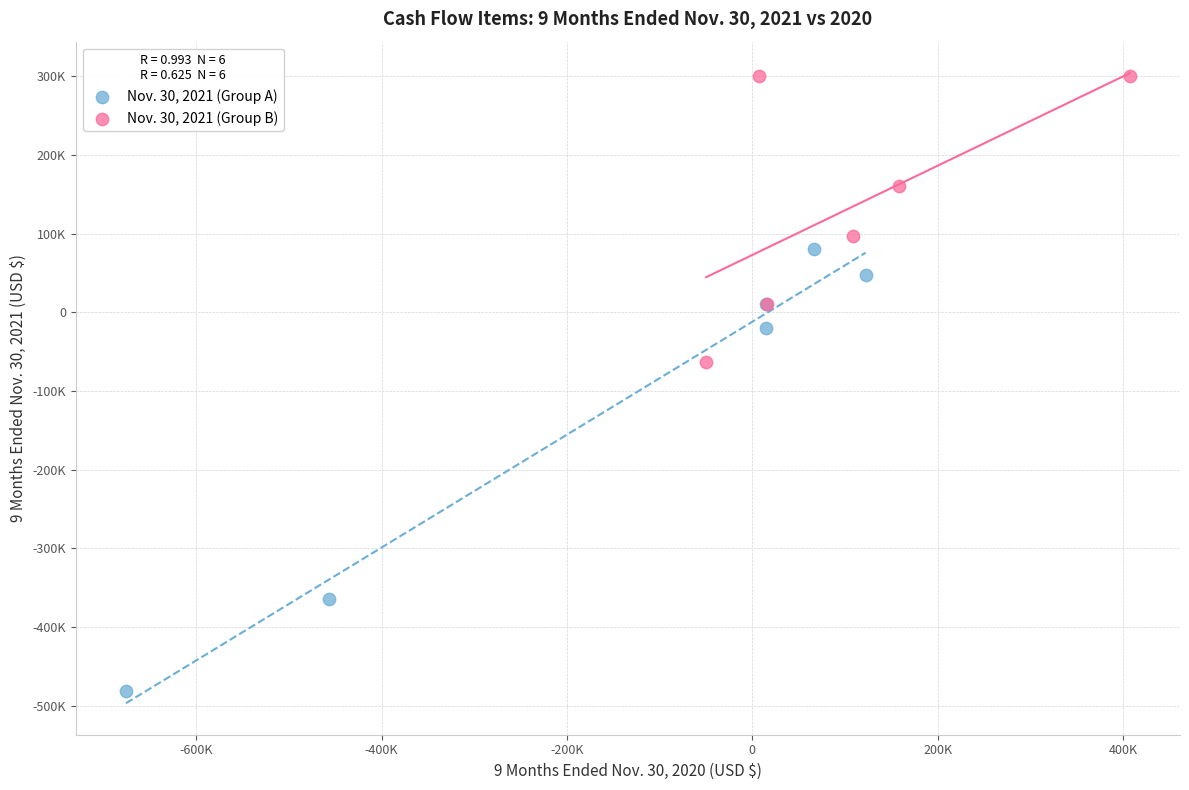

Which series has the largest Y range (max minus min)?

Nov. 30, 2021 (Group A)